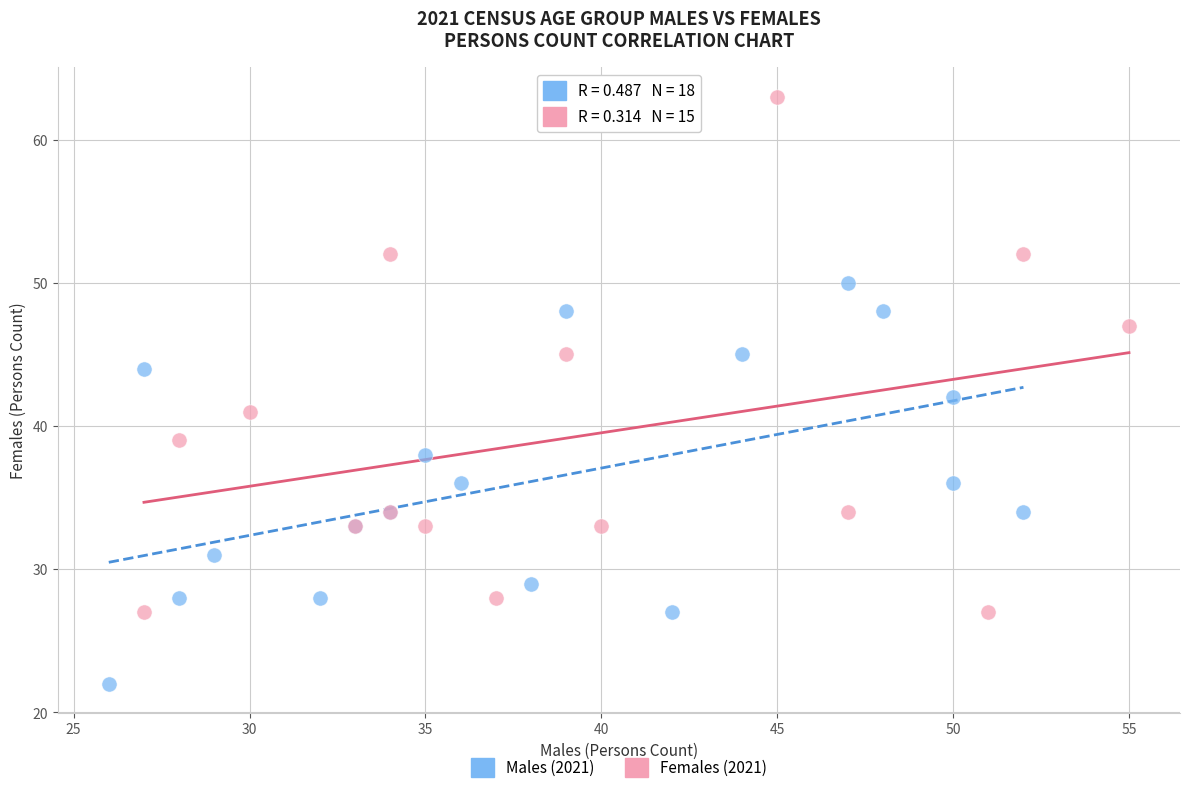

Which series reaches the minimum Y coordinate?

Males (2021)